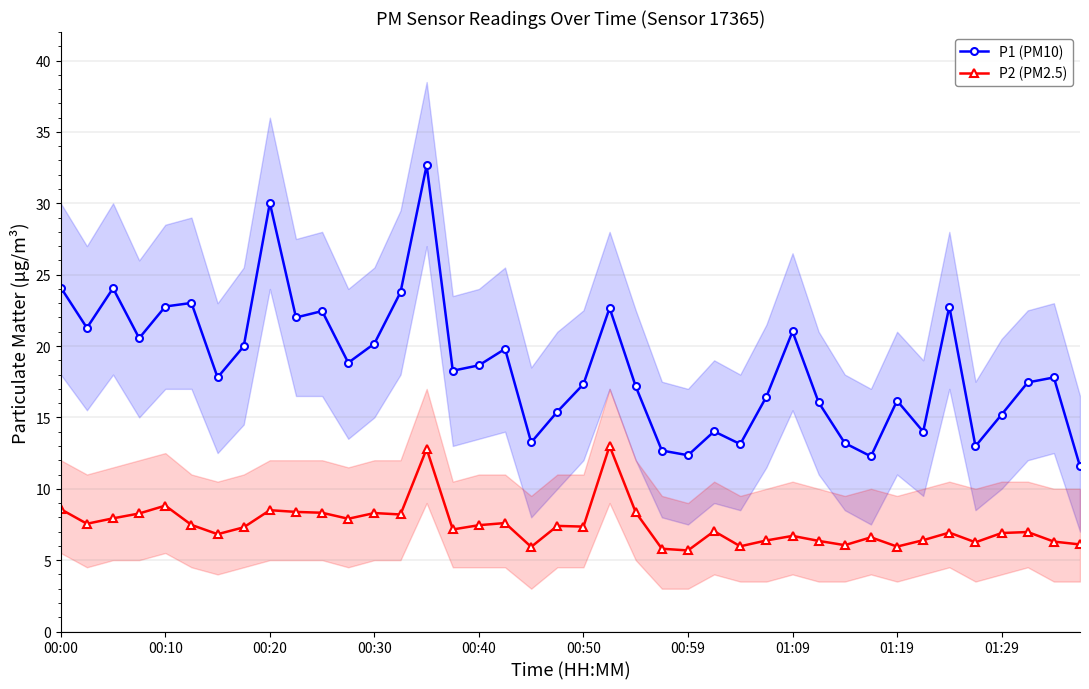

At which label does P2 (PM2.5) first exceed 7?

00:00